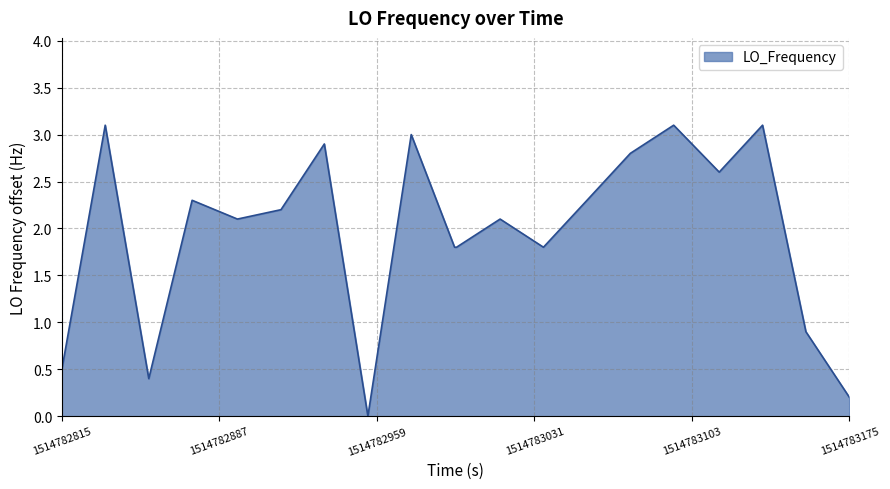

What is the maximum value shown in the chart?

3.1